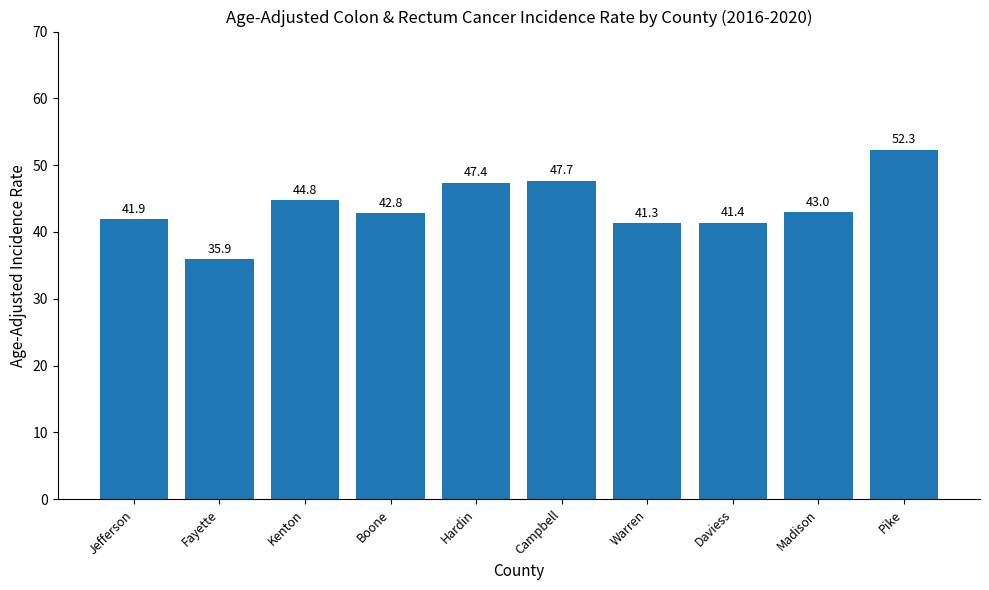

Does the chart contain stacked bars?

No